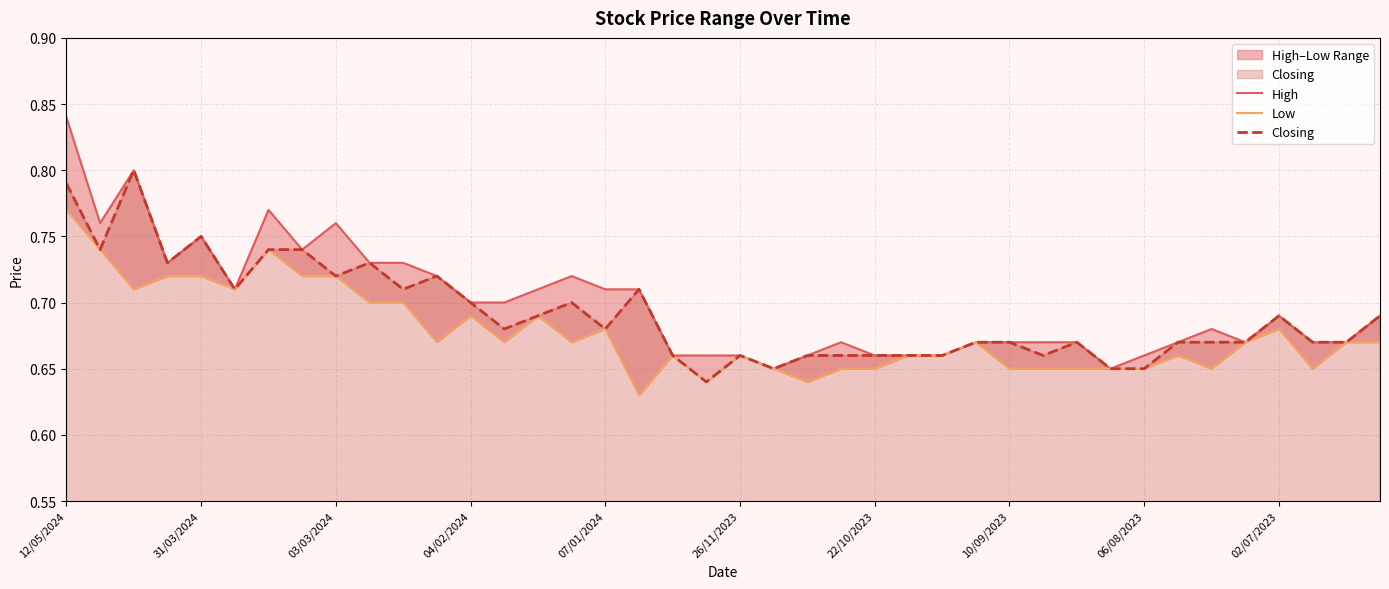

What are all the series names shown in the legend?

High, Low, Closing